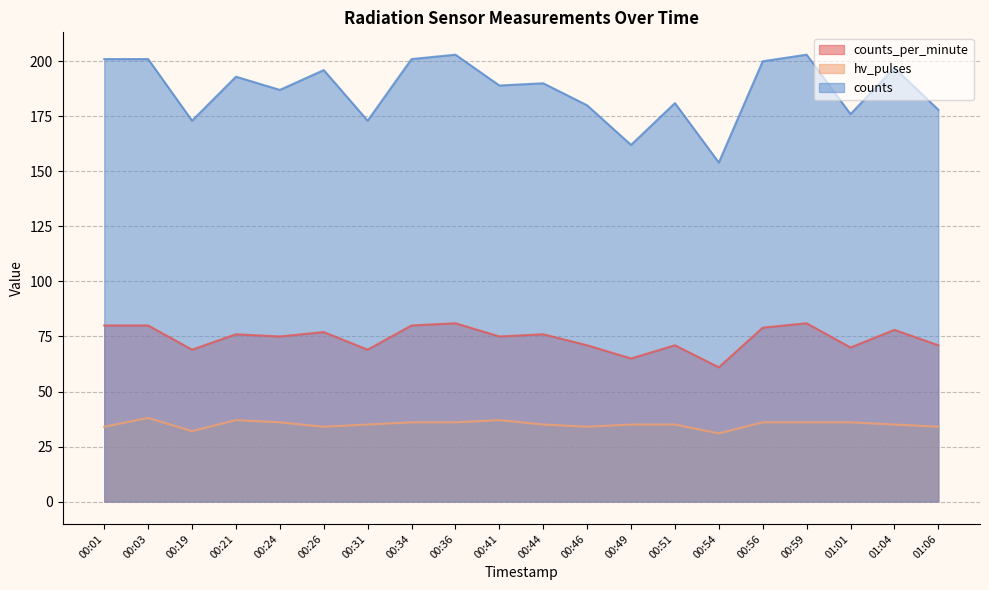

What is the sum of all hv_pulses values?

702